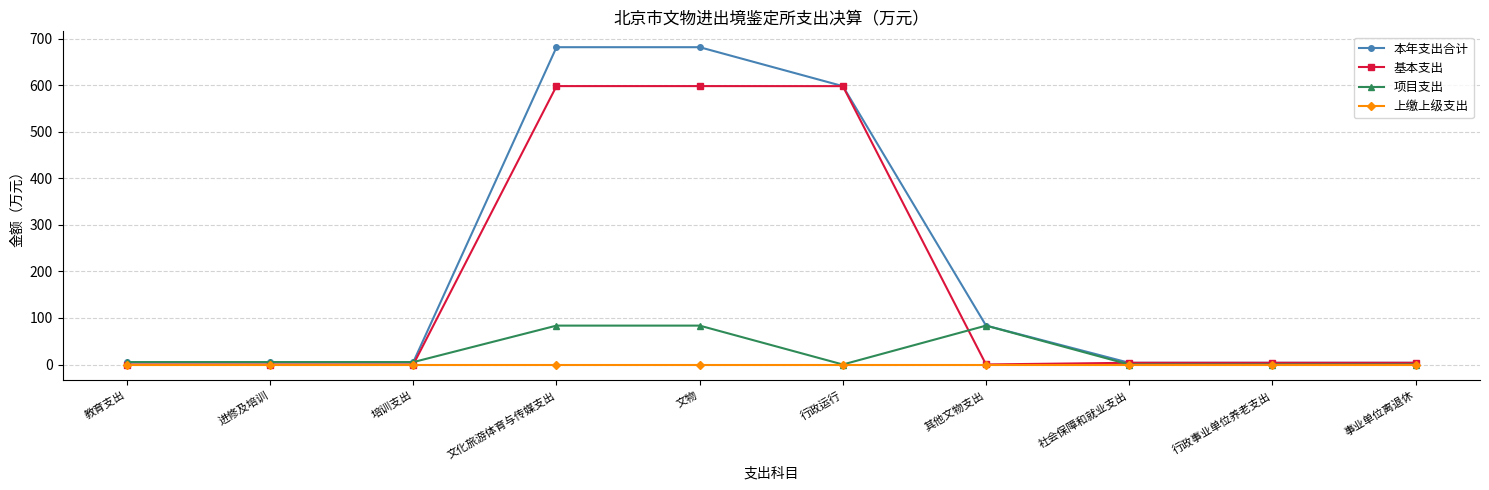

What is the greatest value displayed?

681.5